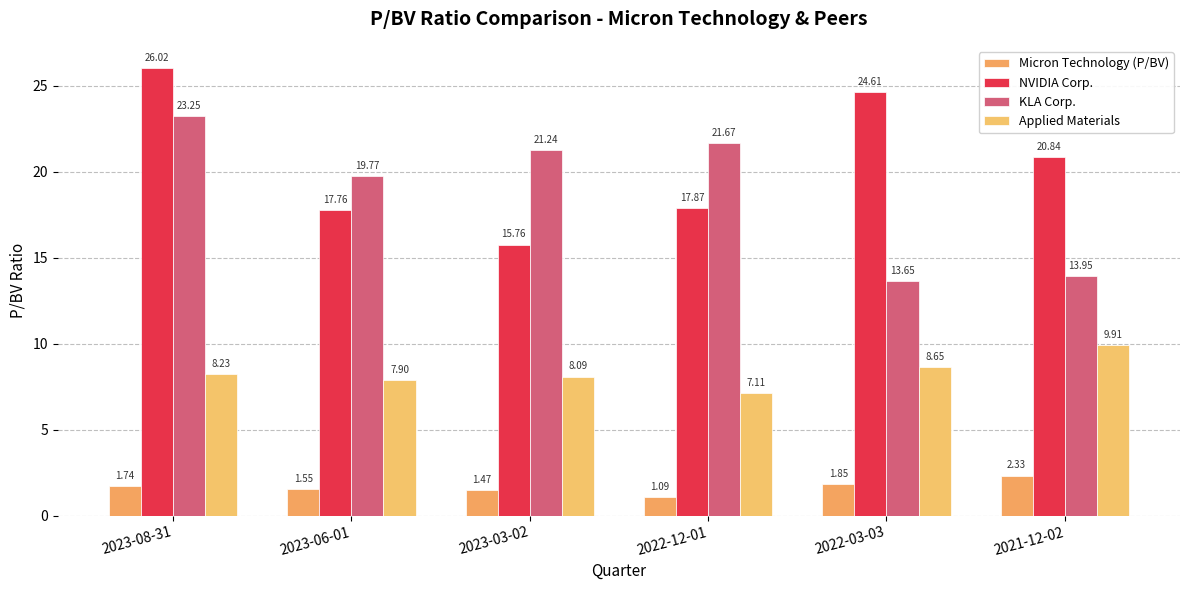

At which category is the sum across all series the highest?

2023-08-31